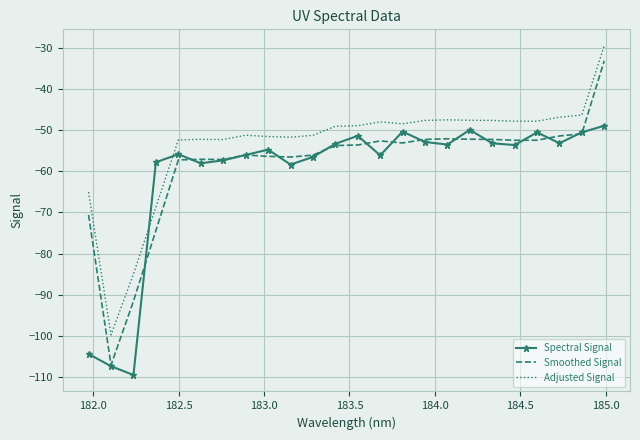

Which series has the largest range (max minus min)?

Smoothed Signal